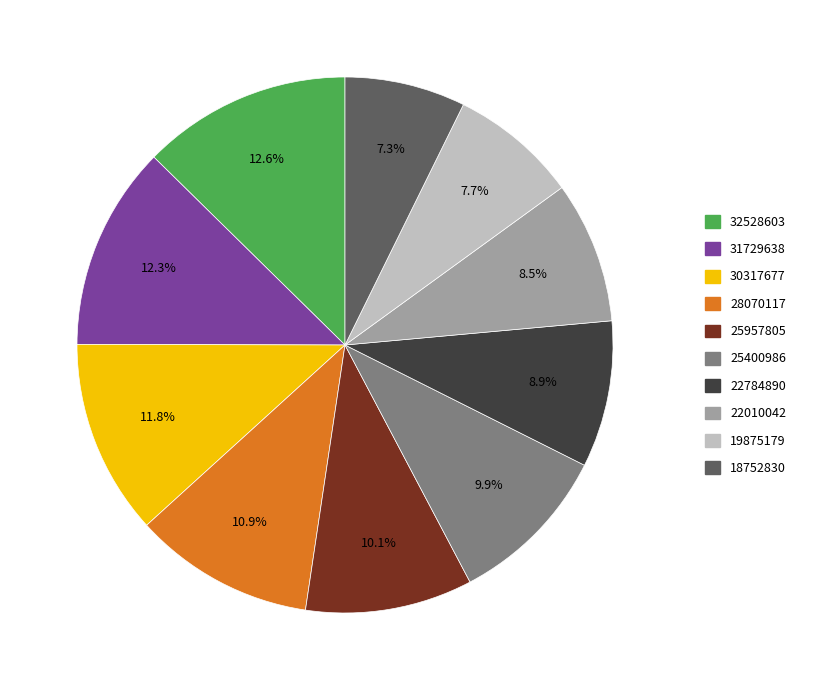

What is the ratio of the value at 28070117 to the value at 32528603?

0.9